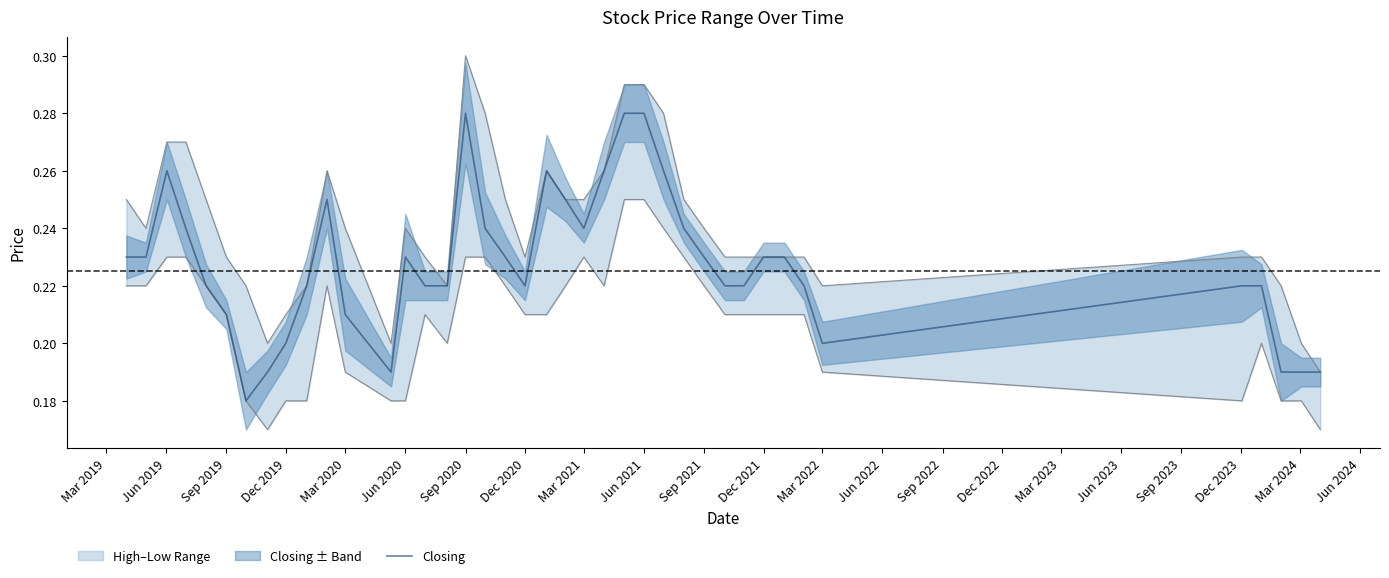

True or false: the data shows 0.1 at Jun 2020.

False